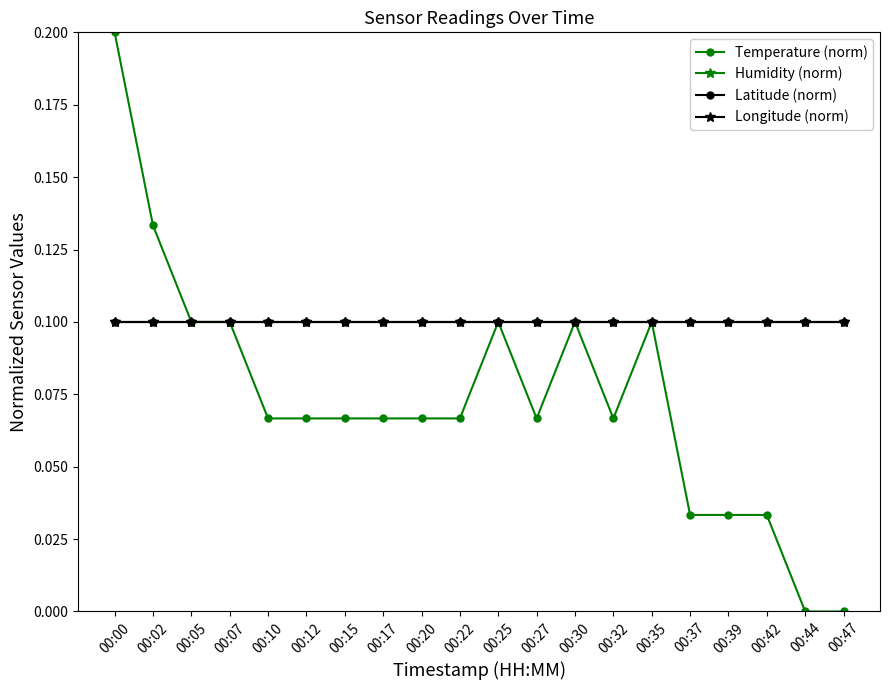

The Longitude (norm) series shows 0.2 at 00:47. True or false?

False